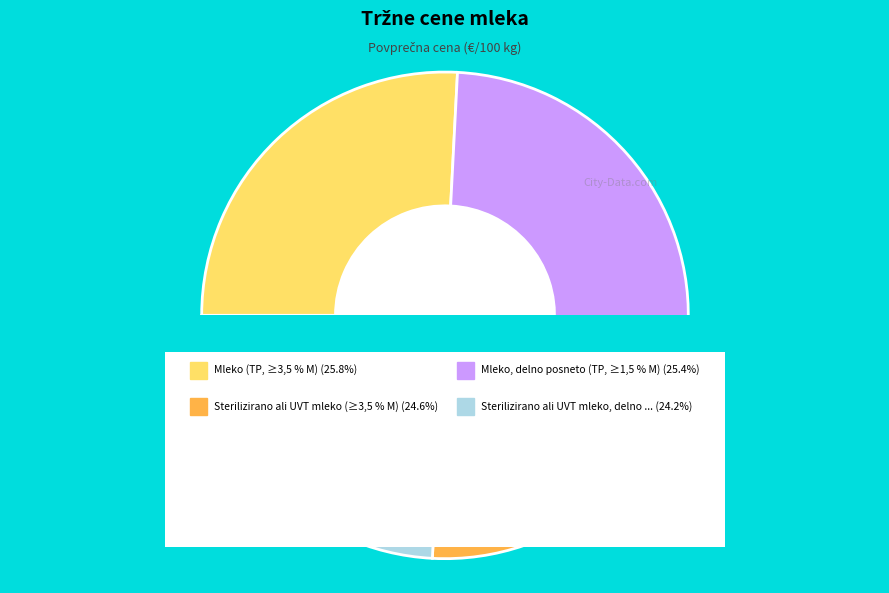

What is the ratio of the value at Mleko, delno posneto (TP, ≥1,5 % M) to the value at Sterilizirano ali UVT mleko (≥3,5 % M)?

1.0